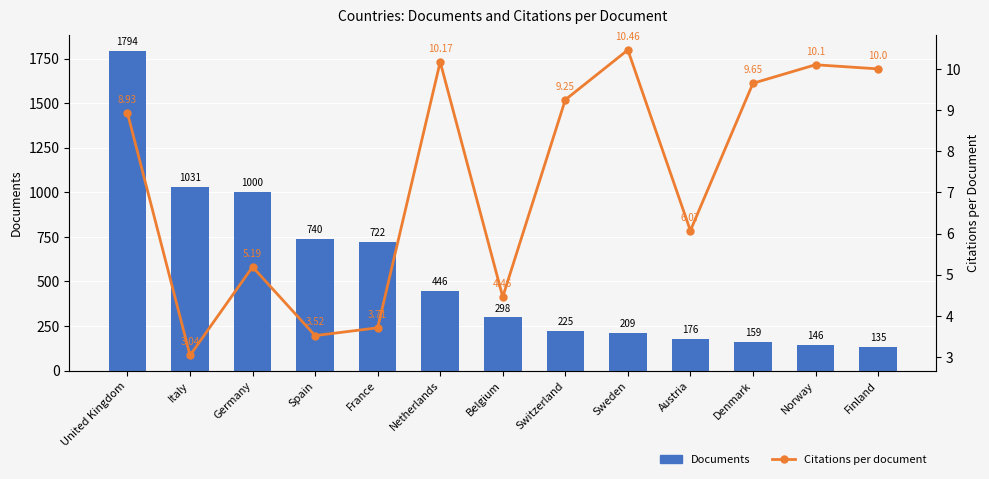

Rank the categories by Documents value from lowest to highest.

Finland, Norway, Denmark, Austria, Sweden, Switzerland, Belgium, Netherlands, France, Spain, Germany, Italy, United Kingdom